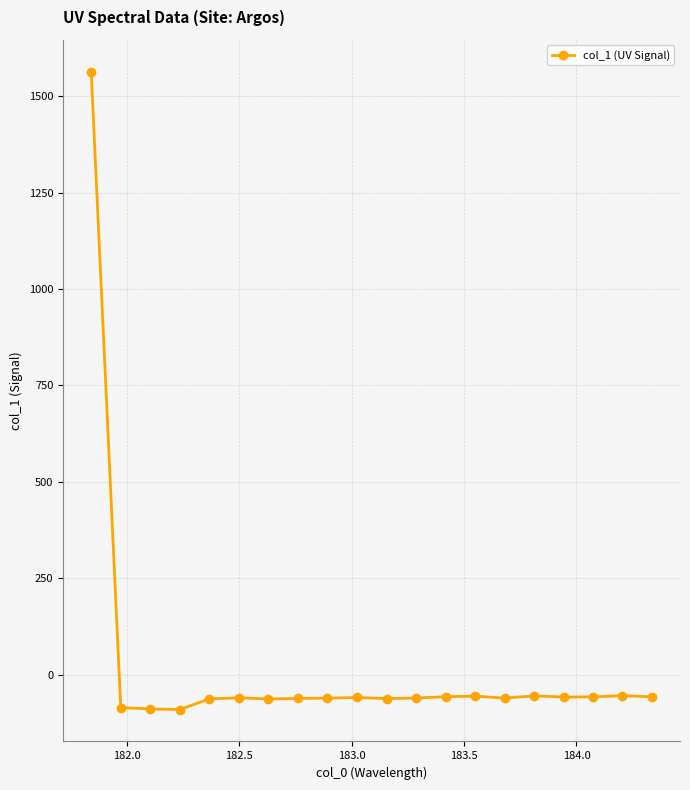

Count the number of categories in the chart.

20